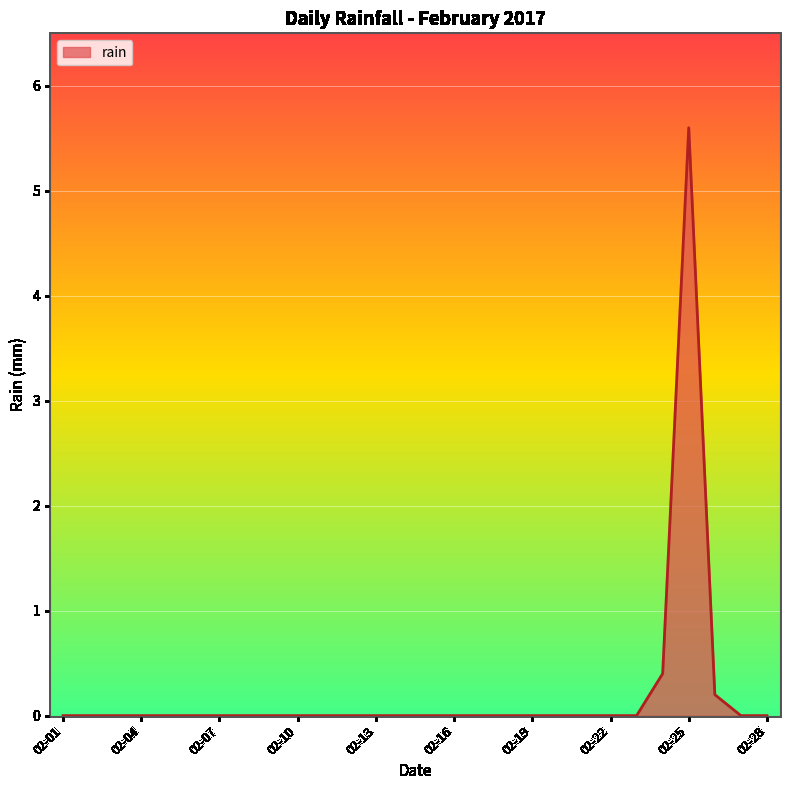

Does the chart display data point markers on the line(s)?

No